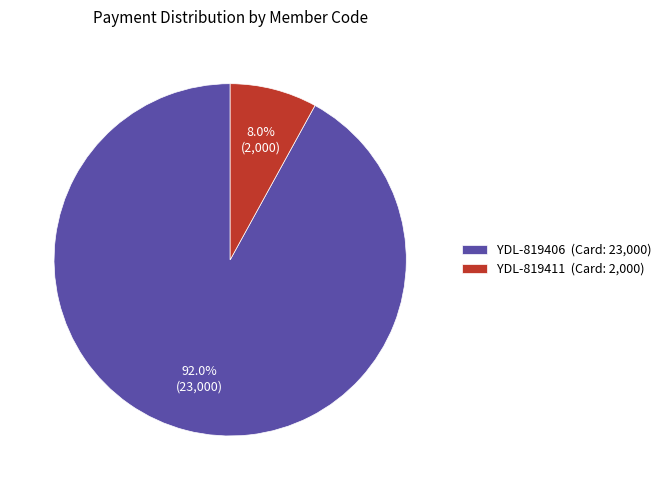

Is it true that YDL-819406 is 86% of the pie?

False